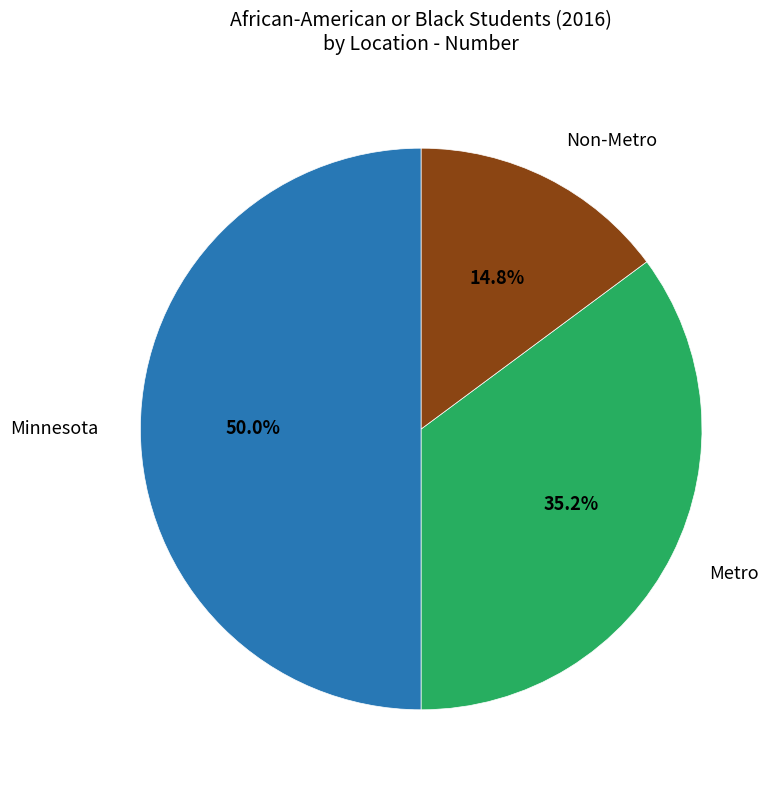

To the nearest percent, what is the average slice percentage?

33%